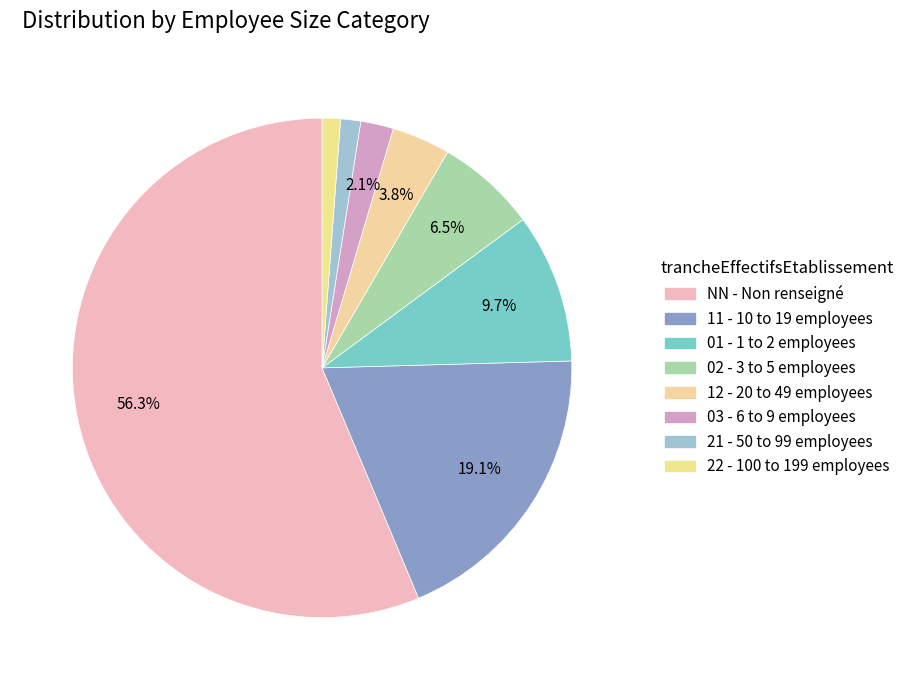

Is there a majority slice in this chart?

Yes